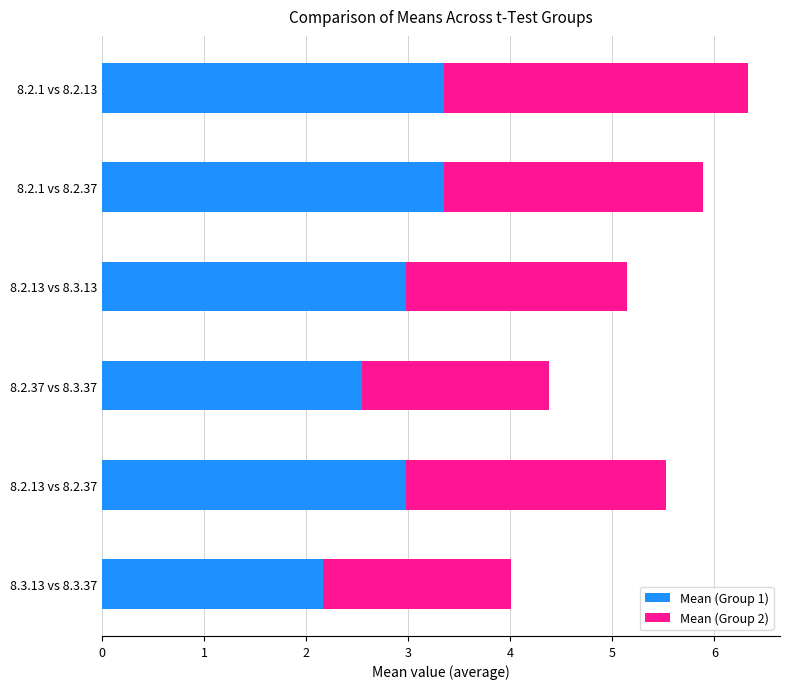

True or false: Mean (Group 1) has a value of 3.0 at 8.3.13 vs 8.3.37.

False